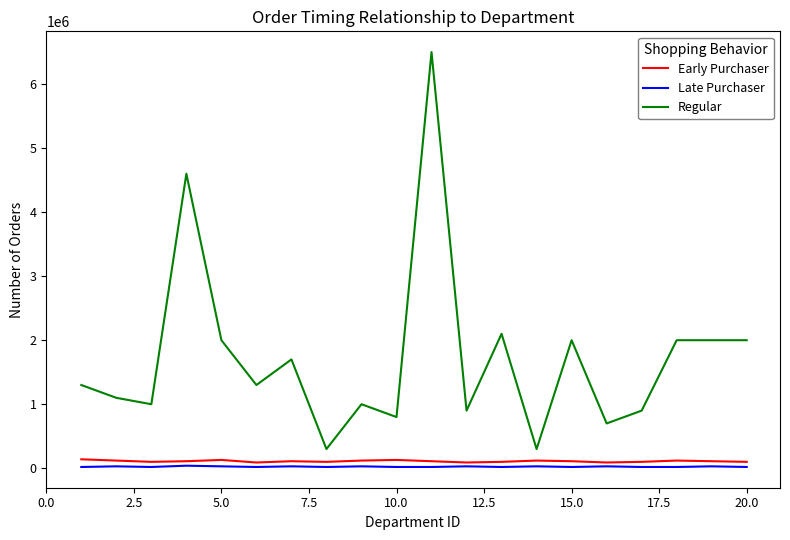

Which series has the largest total across all categories?

Regular